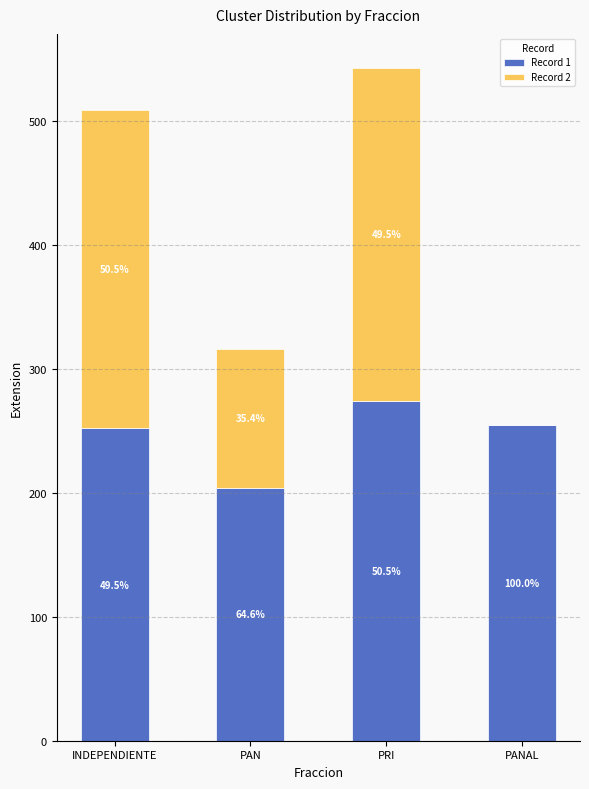

Does the chart contain stacked bars?

Yes